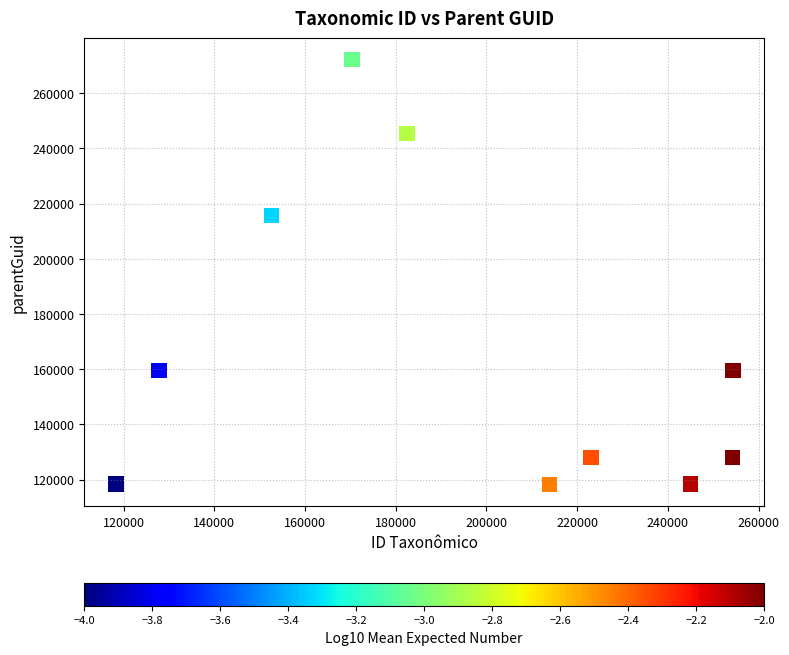

What Y value in the scatter plot is closest to 195164?

215680